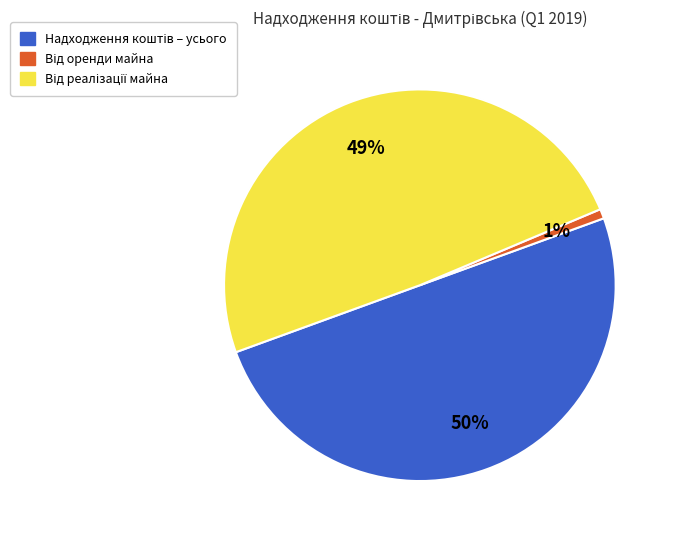

To the nearest percent, what is the difference between the largest and smallest slice percentages?

49%